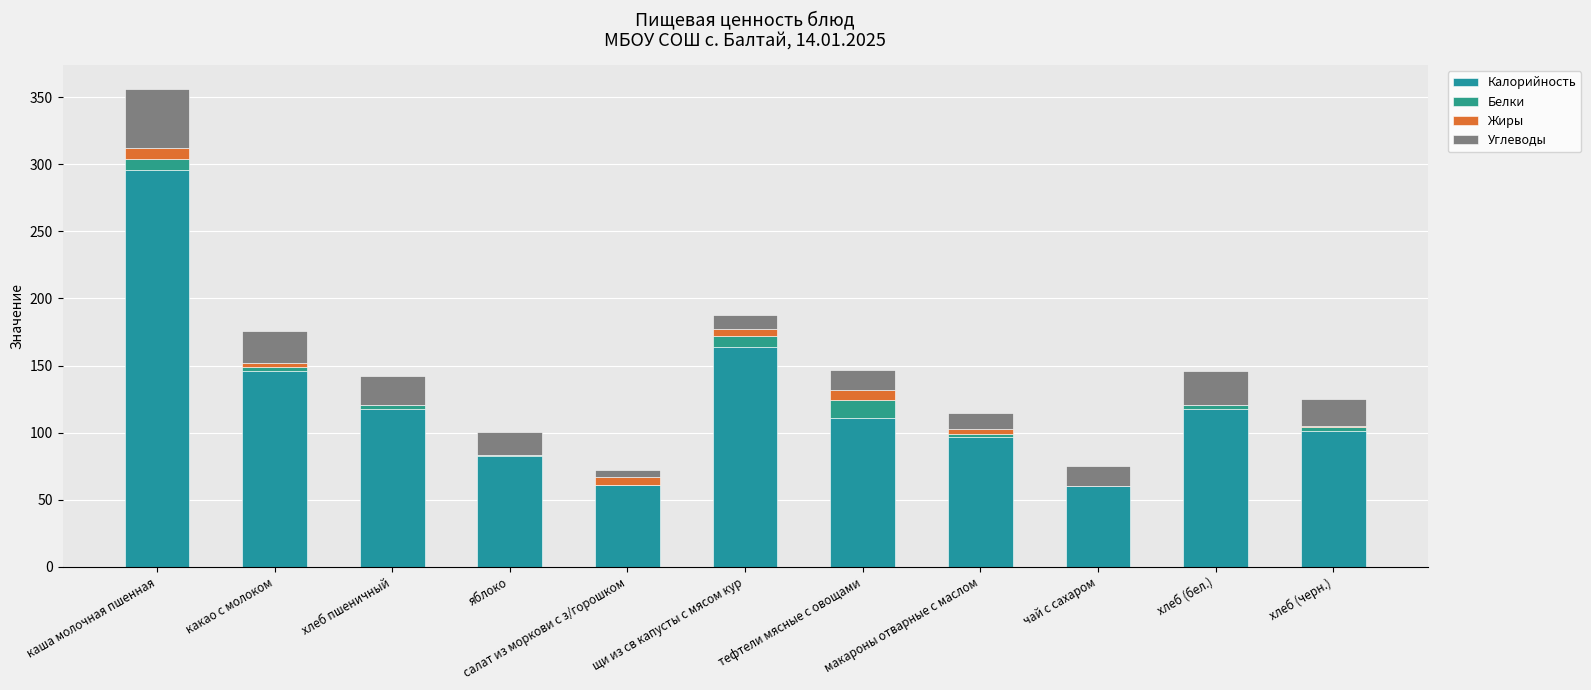

What is the highest value of the Калорийность series?

296.0